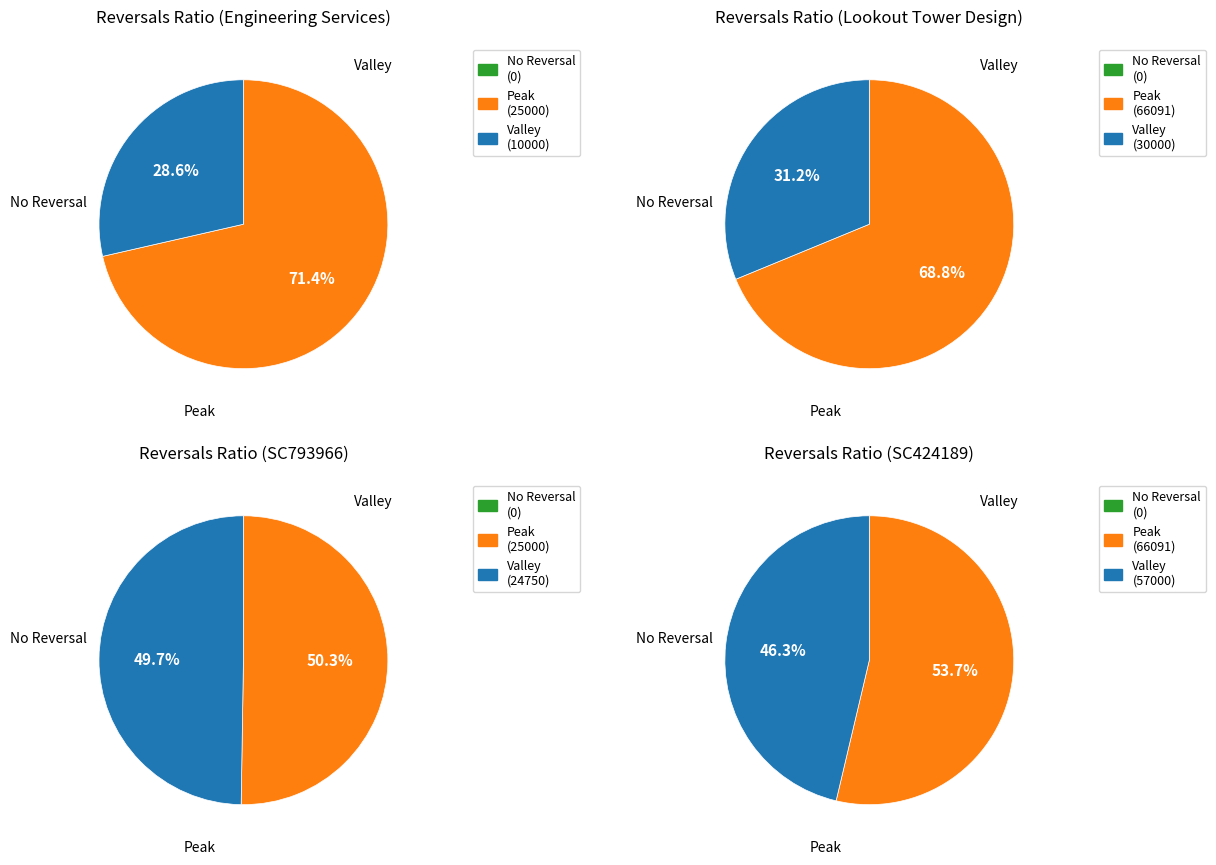

The original_values slice represents 34% of the pie. True or false?

False